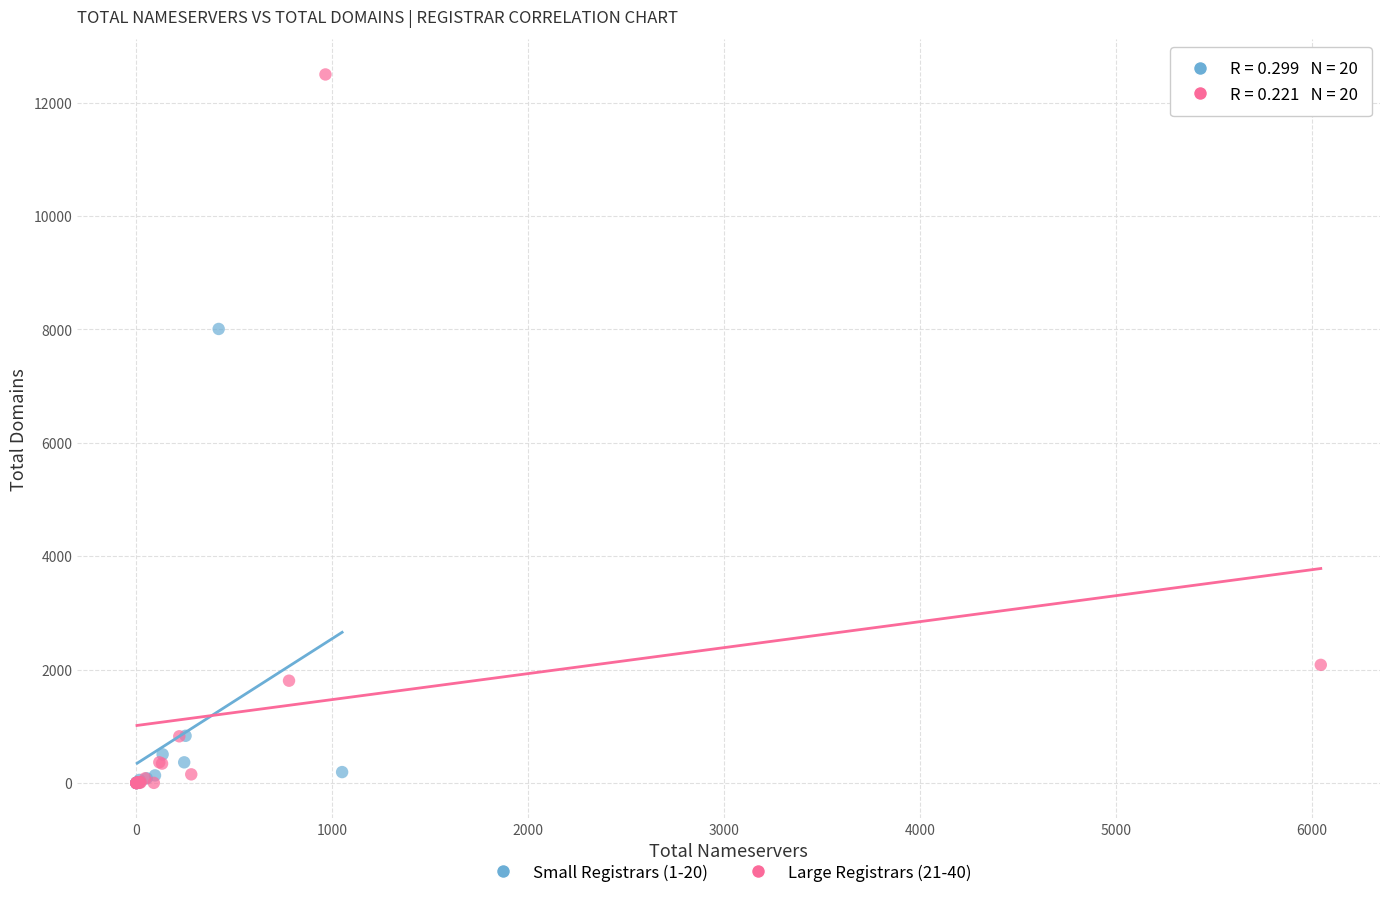

Which series contains the highest Y value?

Large Registrars (21-40)